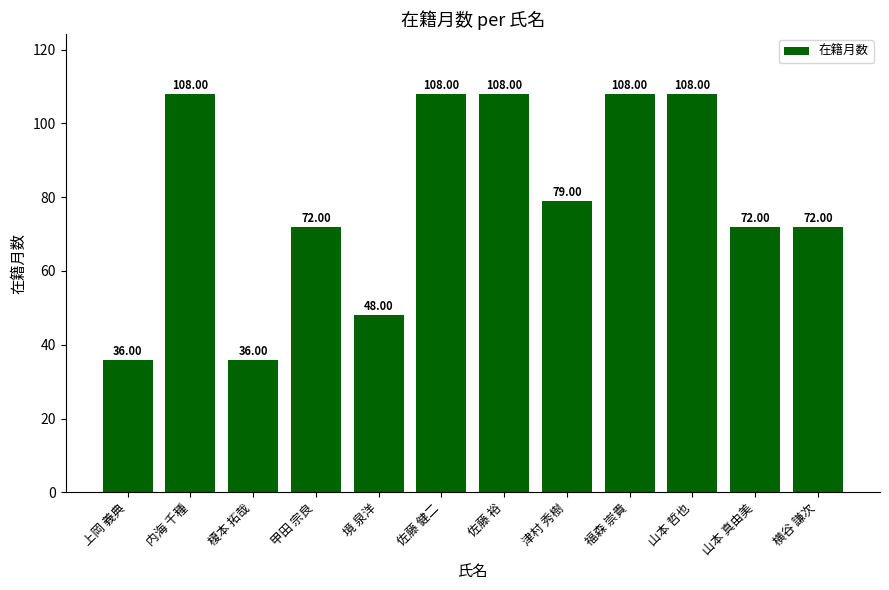

What is the label of the 11th bar from the right?

内海 千種